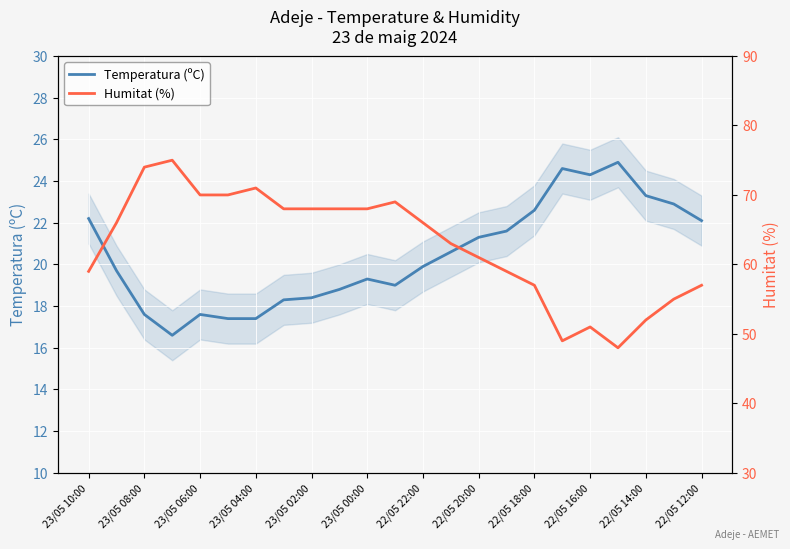

What are all the series names shown in the legend?

Temperatura (ºC), Humitat (%)